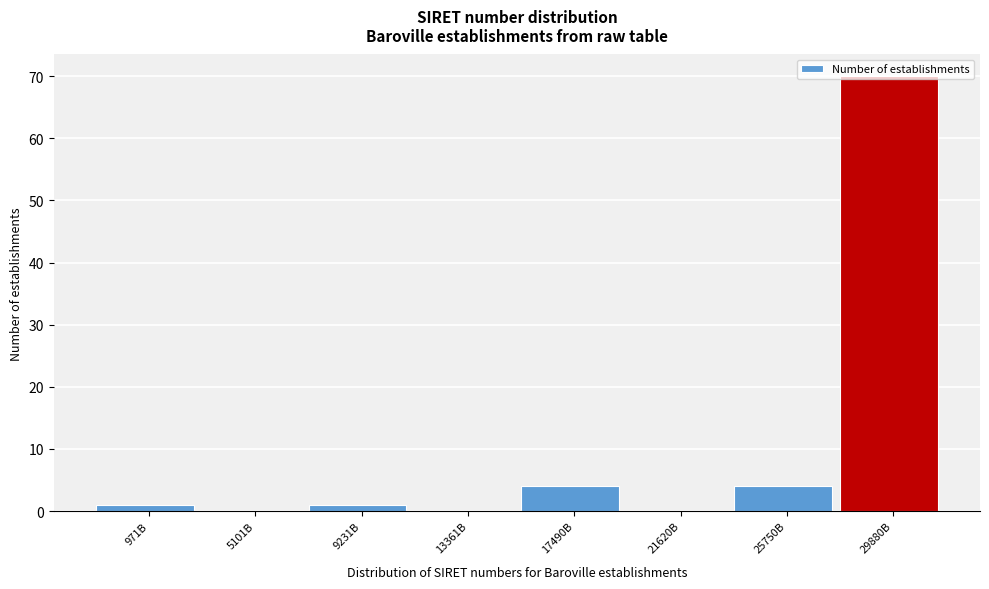

What is the sum of all values?

80